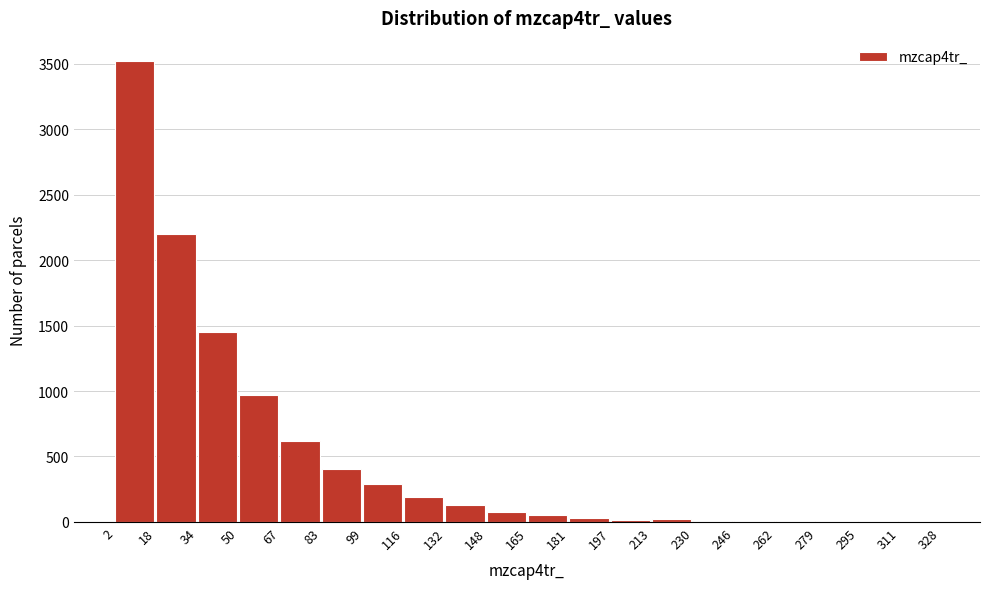

Reading left to right, list every bar in this chart as the range it spans on the x-axis followed by its height. The values are not printed on the chart, so give them approximately, as read against the axis.

2 to 18: 3500
18 to 34: 2200
34 to 50: 1450
50 to 67: 950
67 to 83: 600
83 to 99: 400
99 to 116: 300
116 to 132: 200
132 to 148: 150
148 to 165: 100
165 to 181: 50
181 to 197: under 50
197 to 213: under 50
213 to 230: under 50
230 to 246: under 50
246 to 262: under 50
262 to 279: under 50
279 to 295: under 50
295 to 311: under 50
311 to 328: under 50